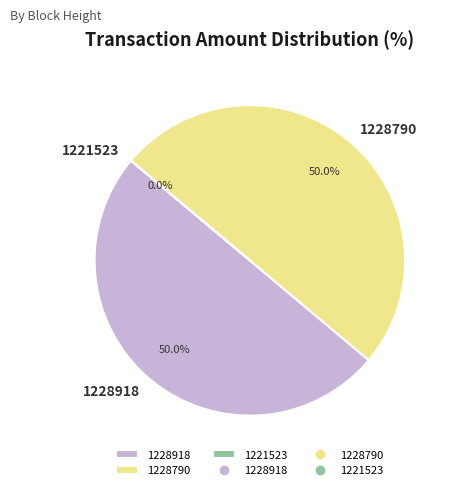

Combined, what portion of the pie is 1228918 and 1228790?

100.0%